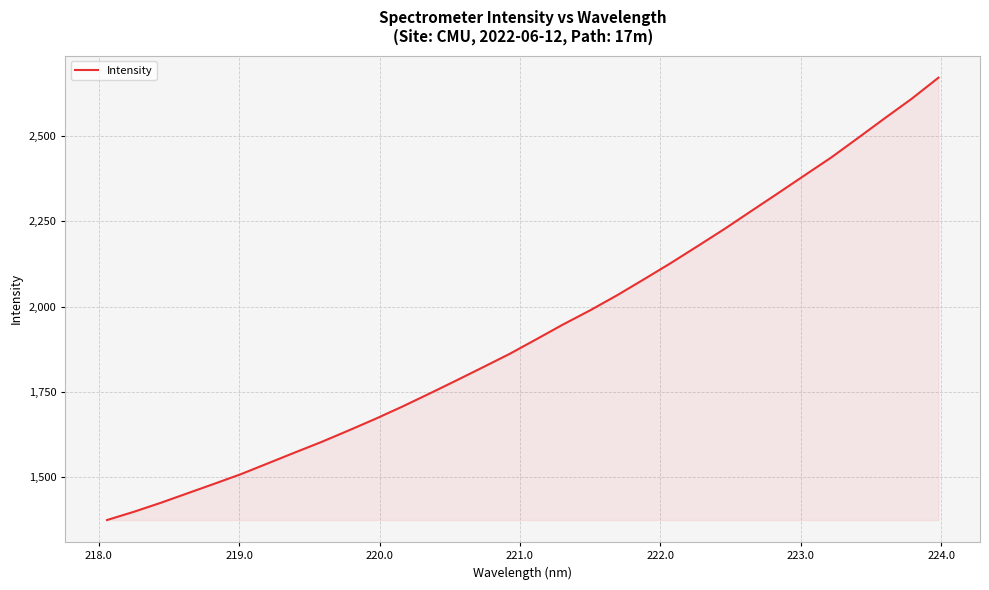

What is the greatest value displayed?

2670.9